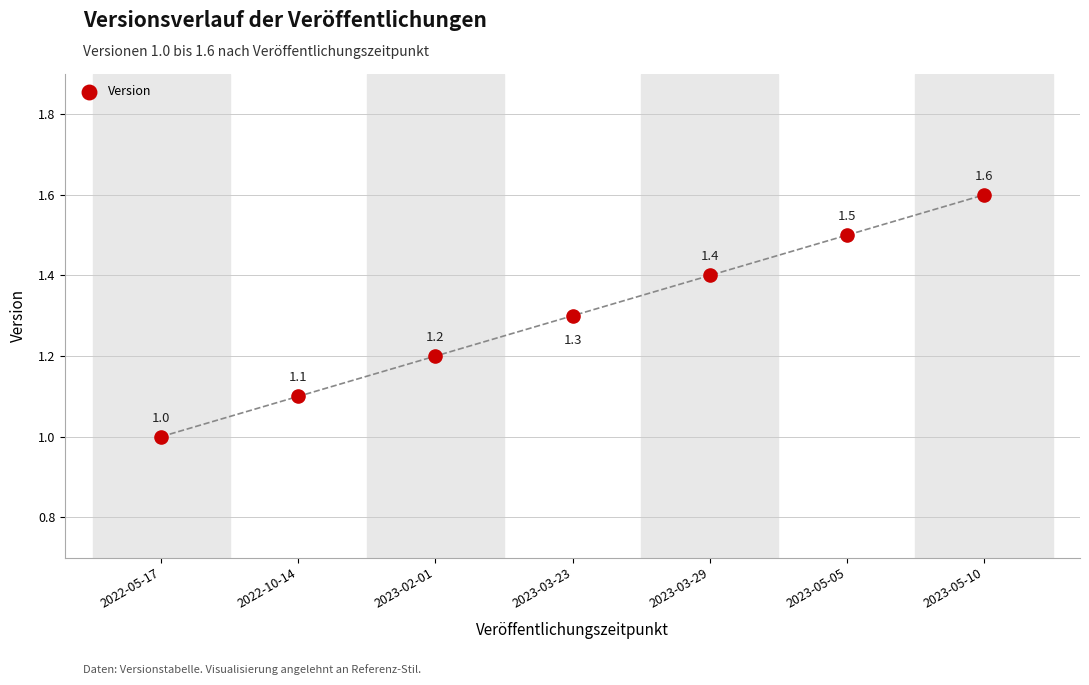

What Y value in the scatter plot is closest to 1?

1.0